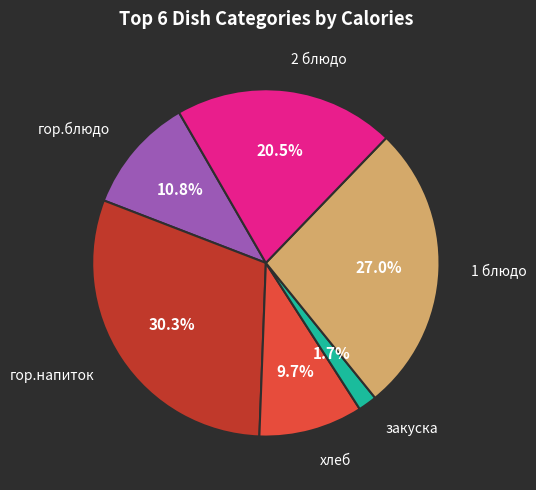

Is there any slice that represents more than half of the pie?

No